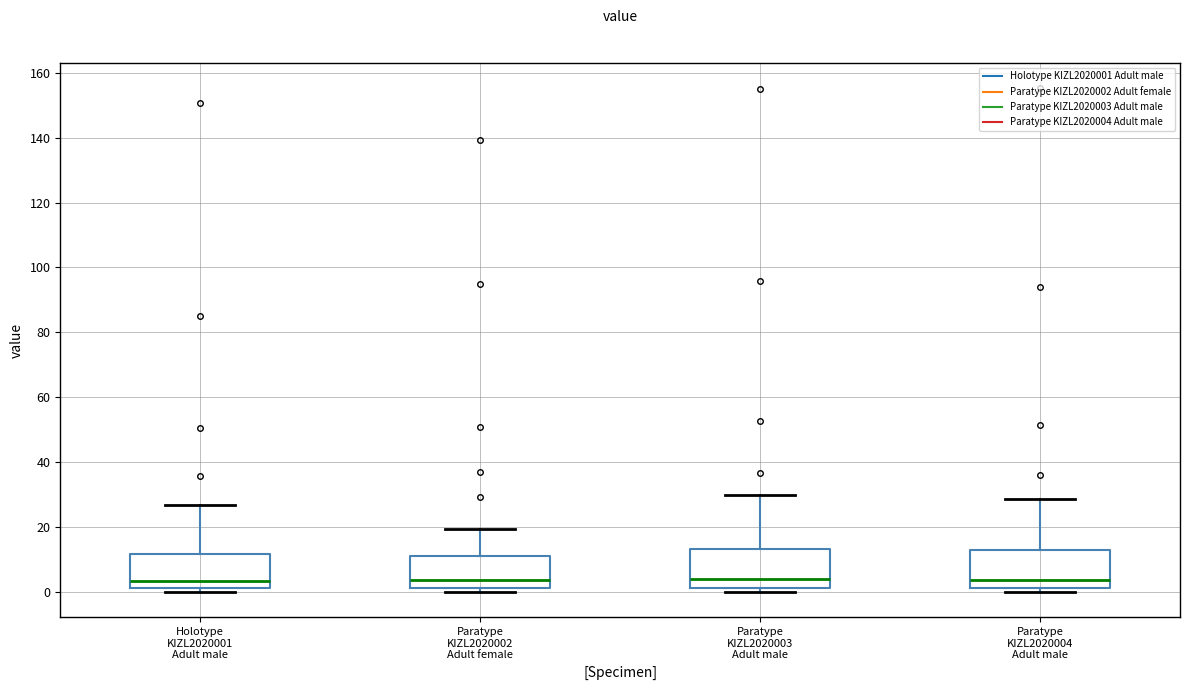

Reading left to right, read every box against the y-axis: the position of its median line, the range the box covers, and the ends of its whiskers. The values are not printed on the chart, so give them approximately, as read against the axis.

Holotype KIZL2020001 Adult male: median 4, box 2 to 12, whiskers 0 to 26
Paratype KIZL2020002 Adult female: median 4, box 2 to 12, whiskers 0 to 20
Paratype KIZL2020003 Adult male: median 4, box 2 to 14, whiskers 0 to 30
Paratype KIZL2020004 Adult male: median 4, box 2 to 12, whiskers 0 to 28